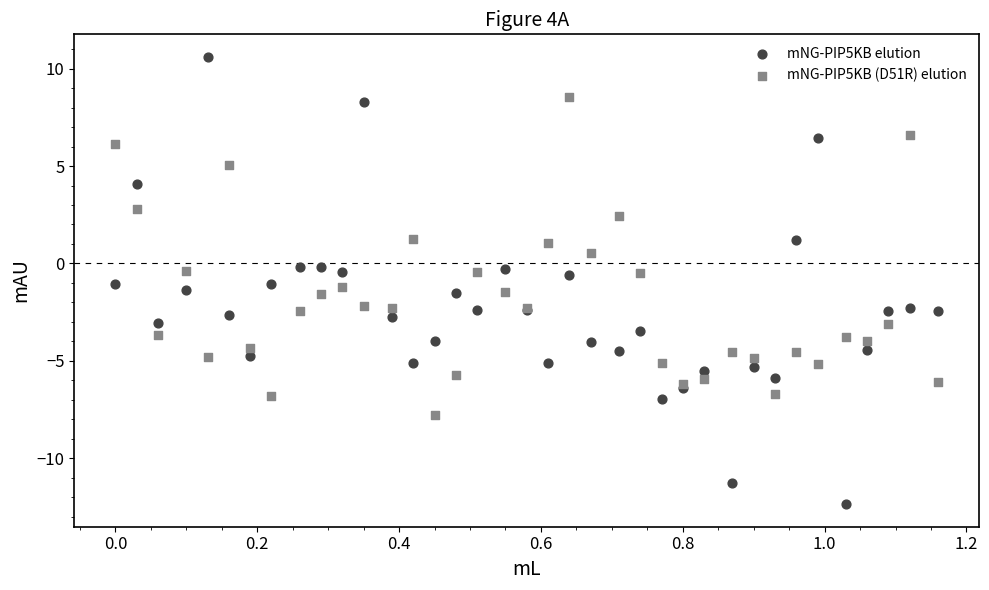

Which series reaches the maximum Y coordinate?

mNG-PIP5KB elution